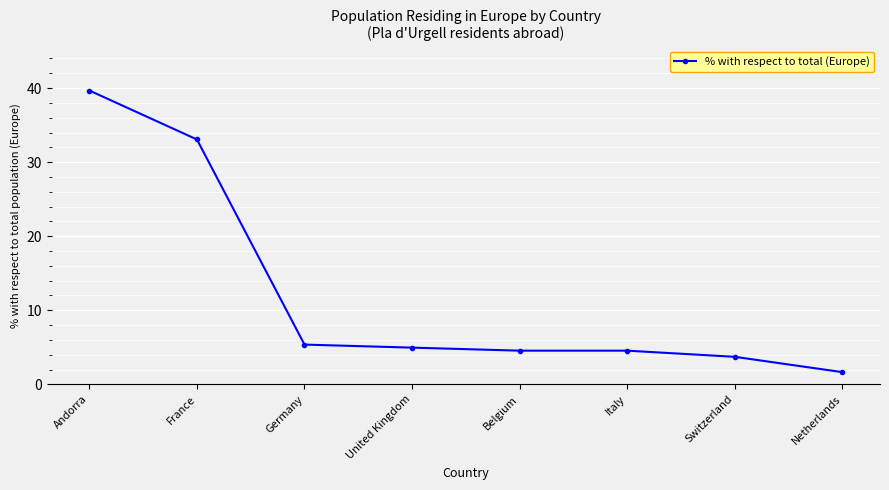

What is the value of the 2nd point from the left?

33.1